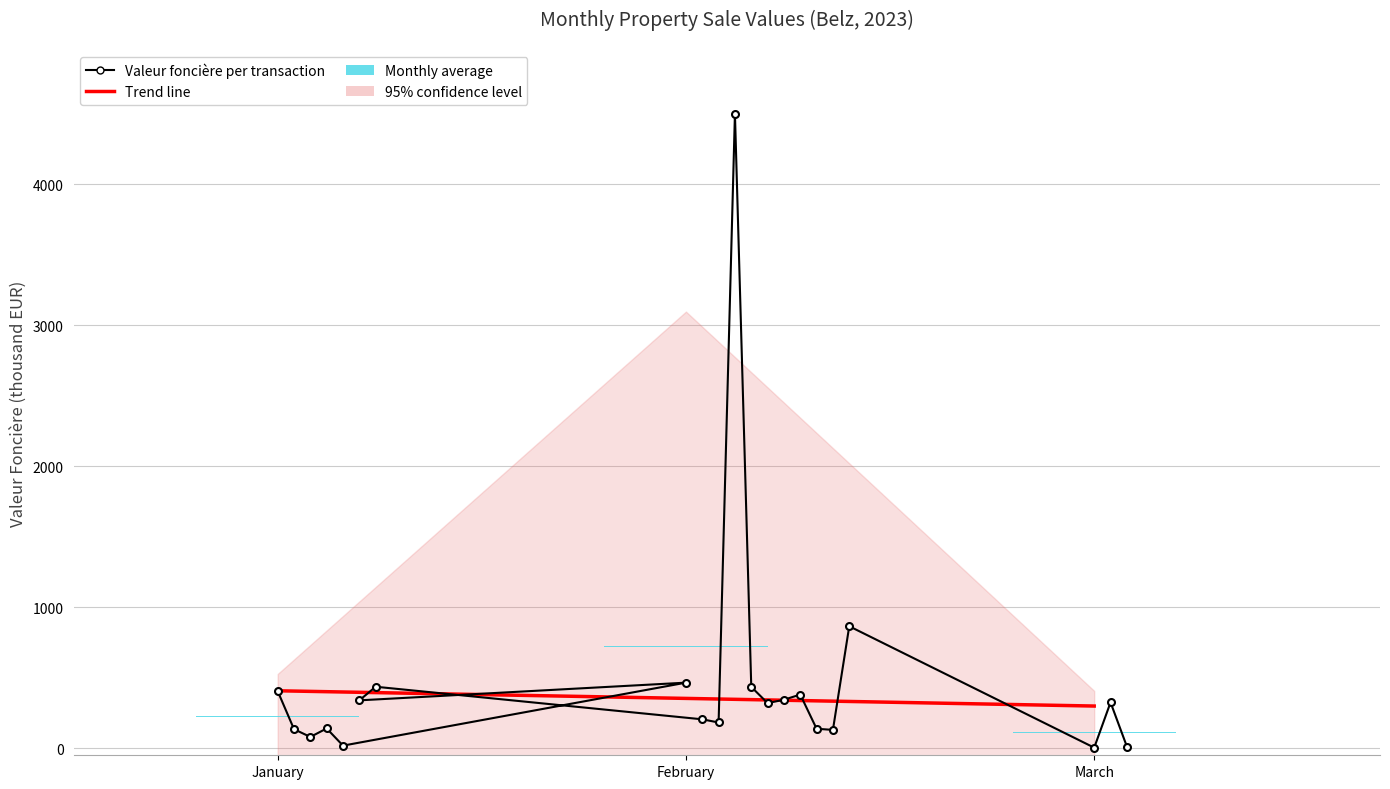

Between 2023-02-20 and 2023-01-30, which is larger?

2023-01-30